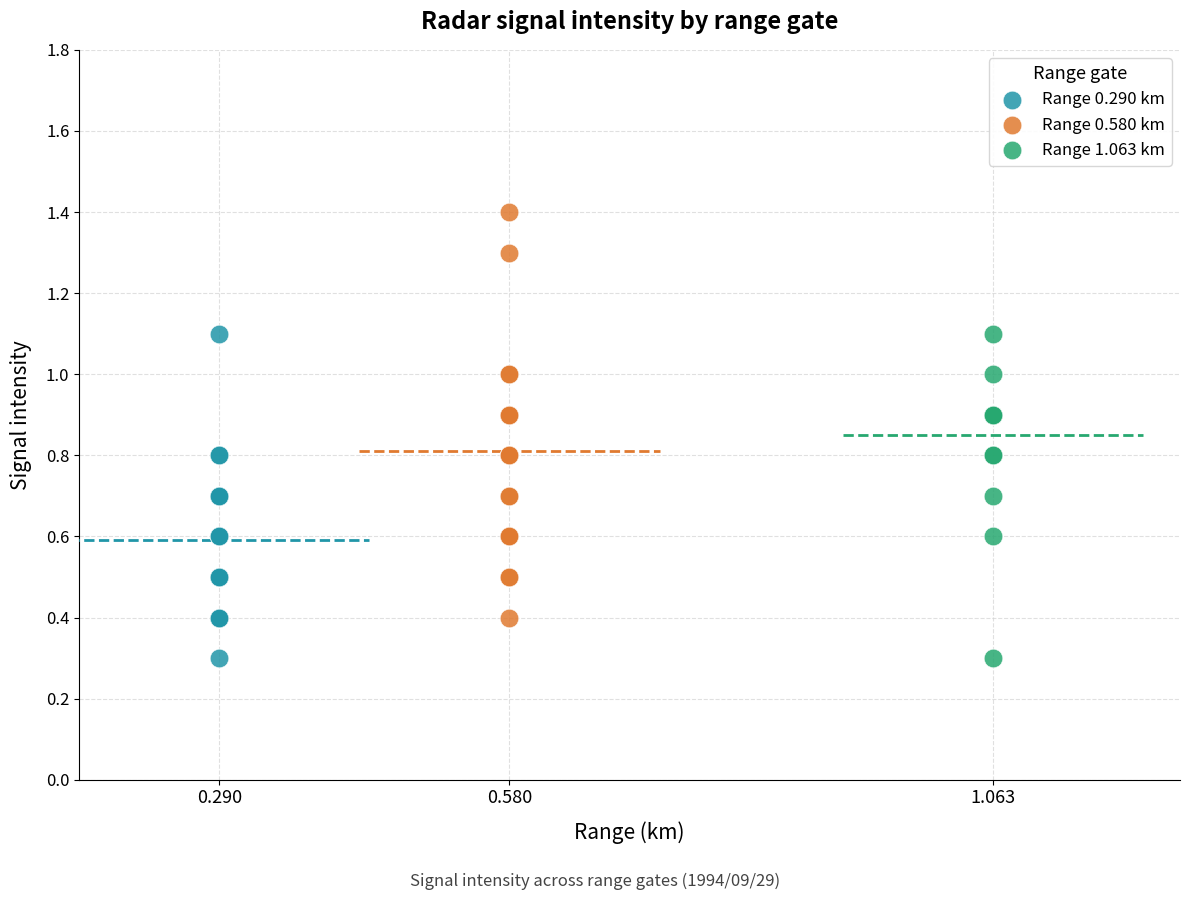

What are all the series names shown in the legend?

Range 0.290 km, Range 0.580 km, Range 1.063 km